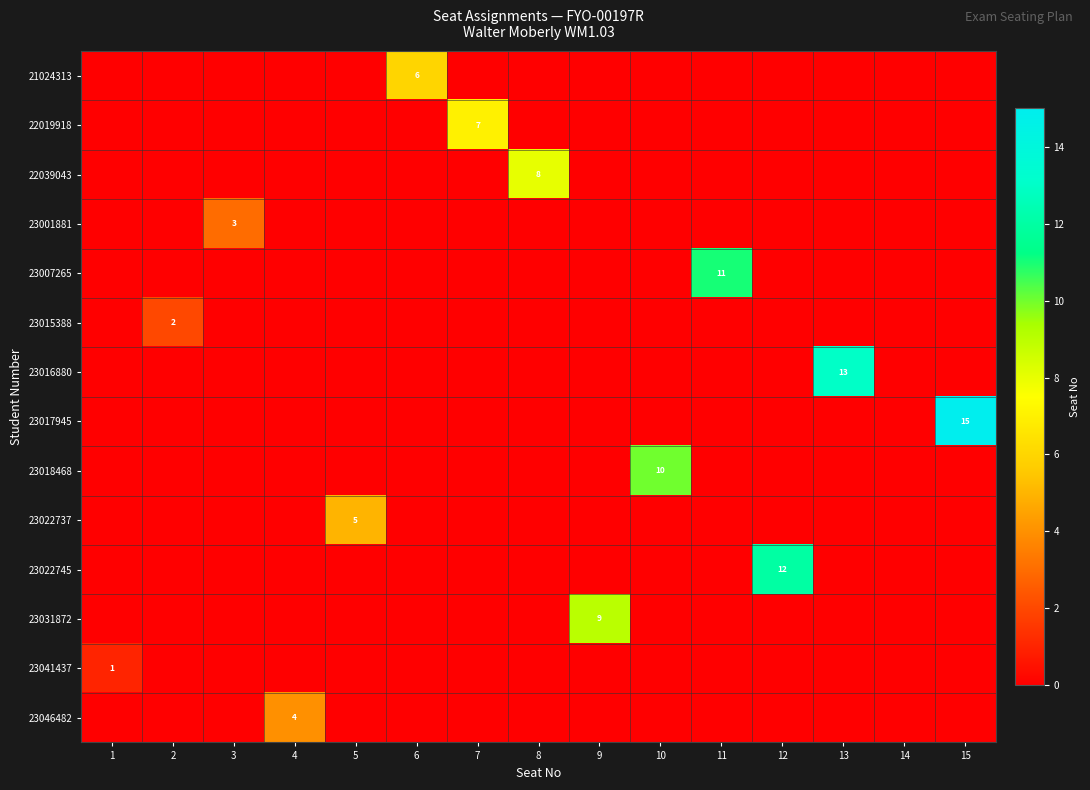

What is the total value across all series at 11?

11